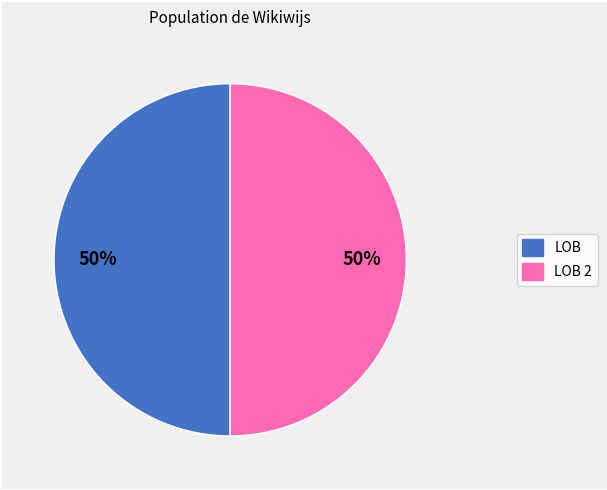

To the nearest percent, what is the average slice percentage?

50%